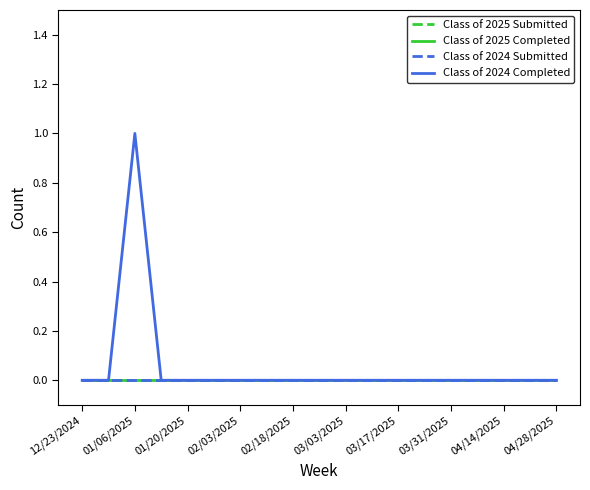

Reading right to left, what are all the values shown in this chart?

Class of 2025 Submitted: 0	0	0	0	0	0	0	0	0	0	0	0	0	0	0	0	0	0	0
Class of 2025 Completed: 0	0	0	0	0	0	0	0	0	0	0	0	0	0	0	0	0	0	0
Class of 2024 Submitted: 0	0	0	0	0	0	0	0	0	0	0	0	0	0	0	0	0	0	0
Class of 2024 Completed: 0	0	0	0	0	0	0	0	0	0	0	0	0	0	0	0	1	0	0